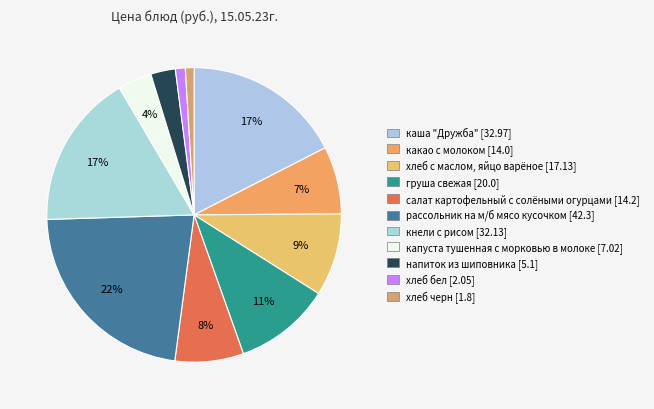

To the nearest percent, what is the difference between the салат картофельный с солёными огурцами and напиток из шиповника slice percentages?

5%